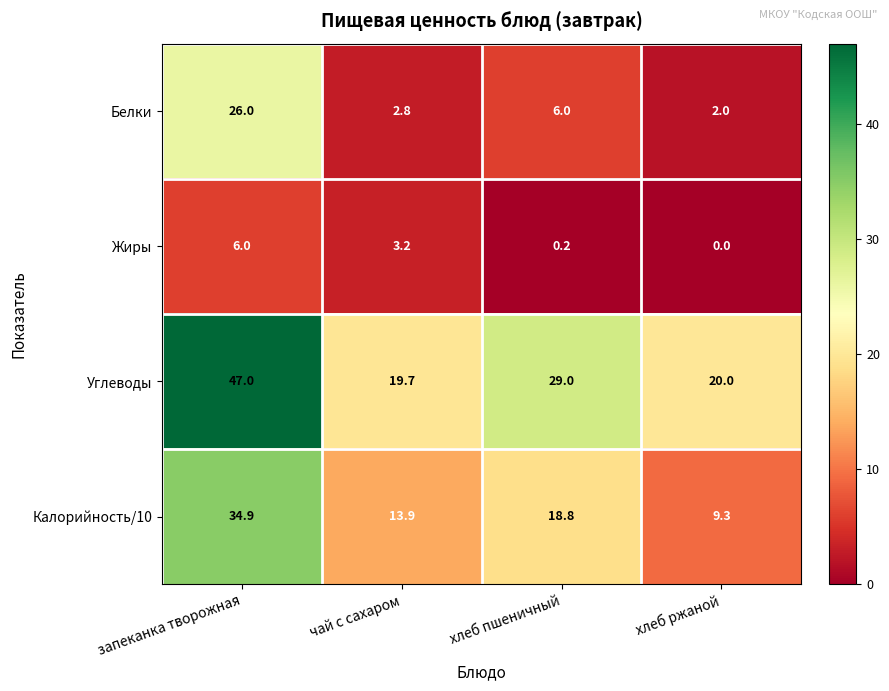

Reading left to right, extract all data points from this chart.

Белки: 26.0	2.8	6.0	2.0
Жиры: 6.0	3.2	0.2	0.0
Углеводы: 47.0	19.7	29.0	20.0
Калорийность/10: 34.9	13.9	18.8	9.3